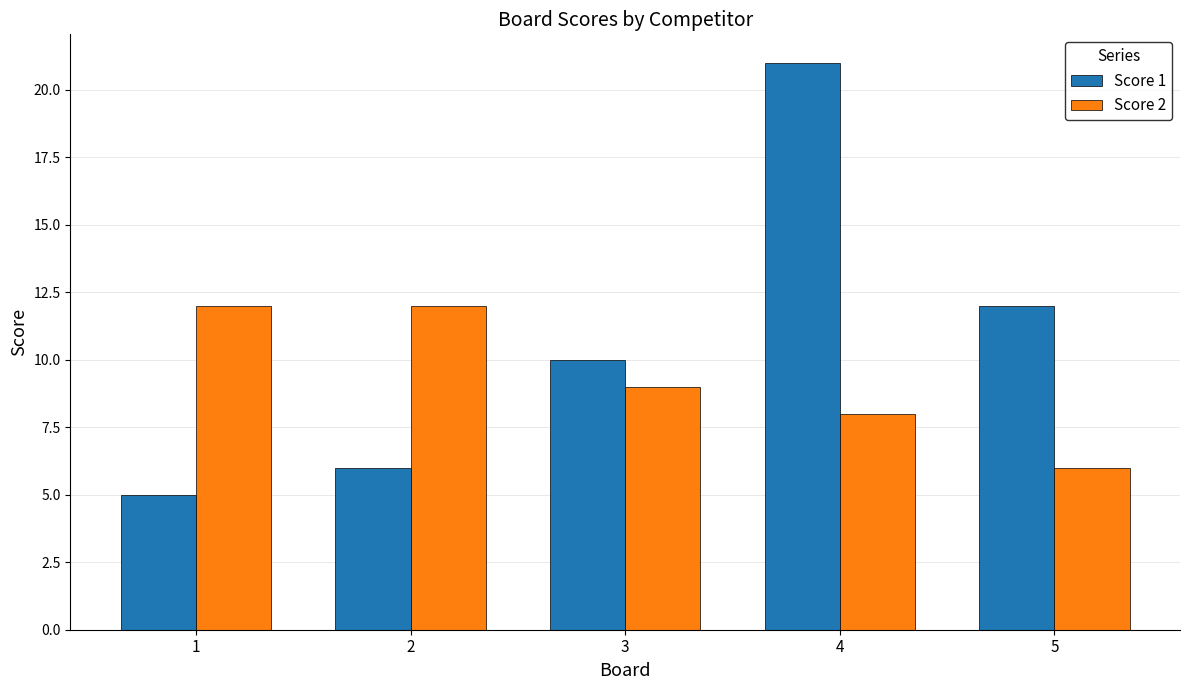

How many series are shown in this chart?

2